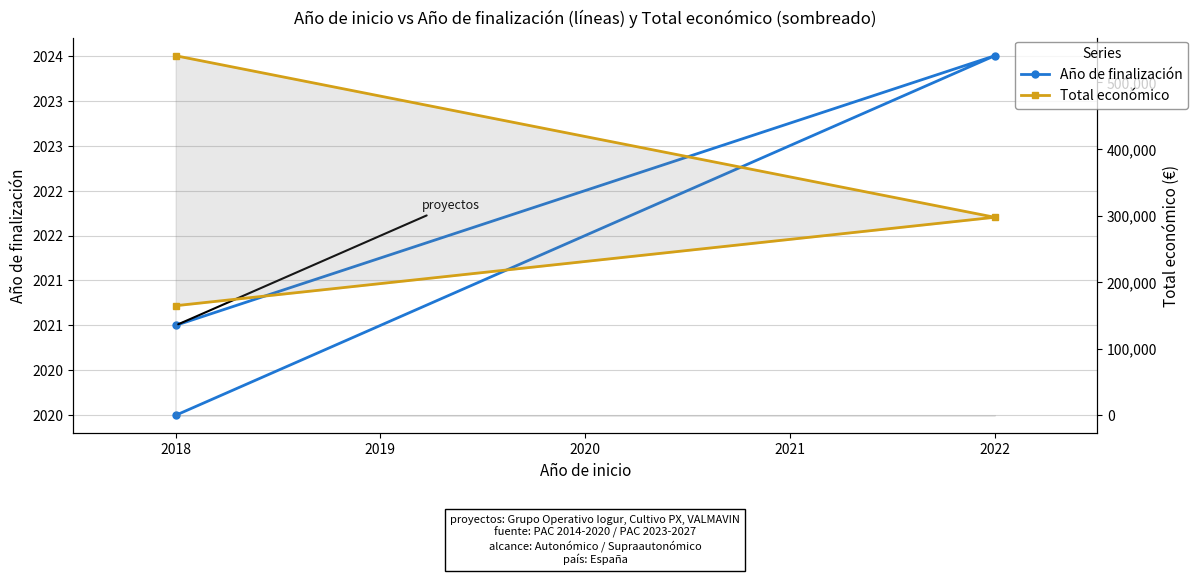

What is the spread (max minus min) of values at 2018?

162579